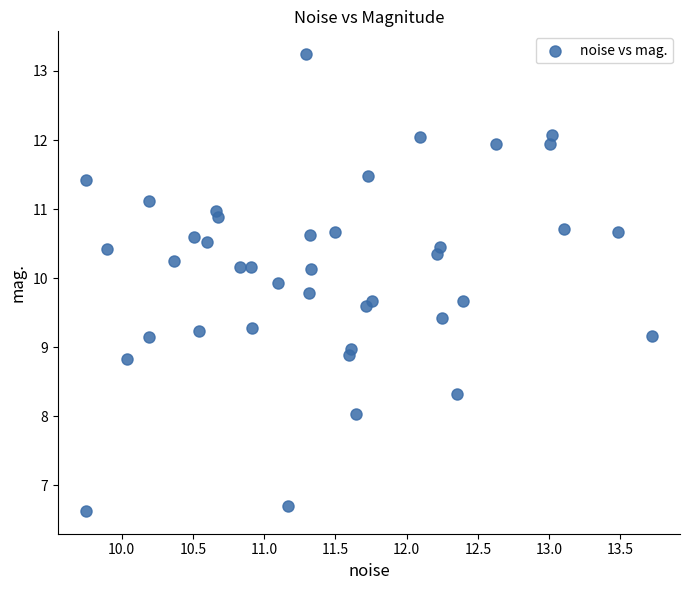

What is the range of Y values (max minus min)?

6.6